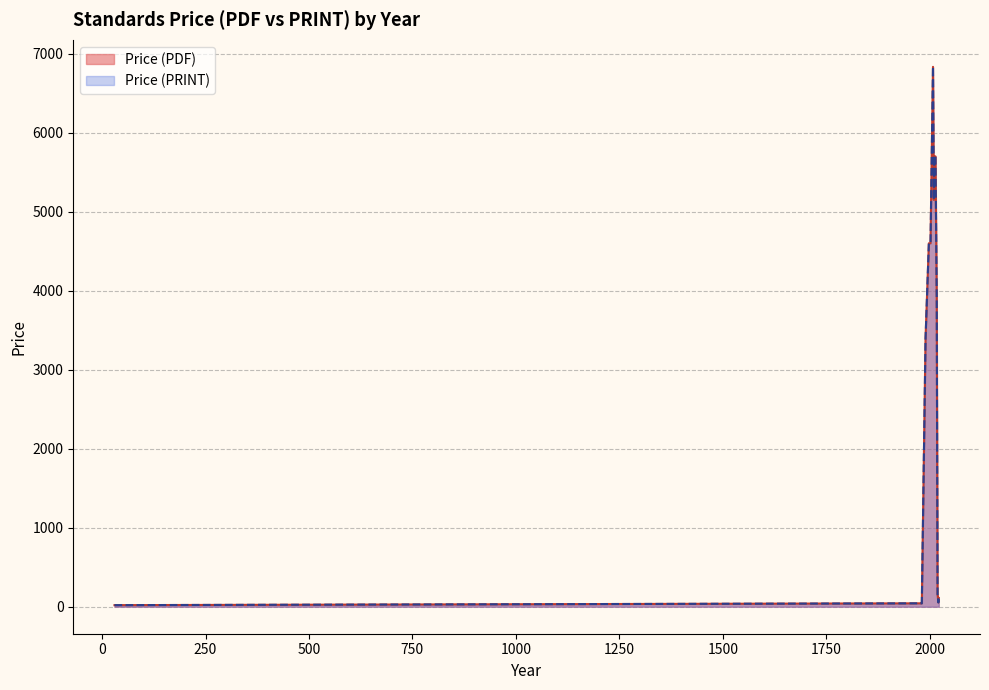

Is it true that Price (PRINT) equals 4600.0 at 2010?

True